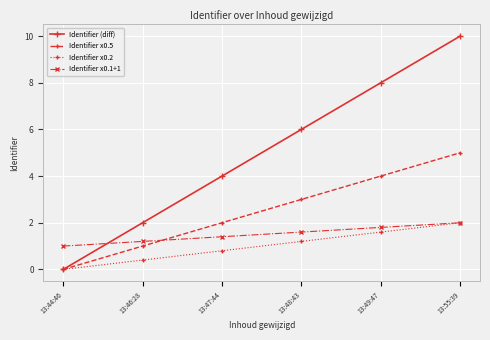

Which series has the largest range (max minus min)?

Identifier (diff)